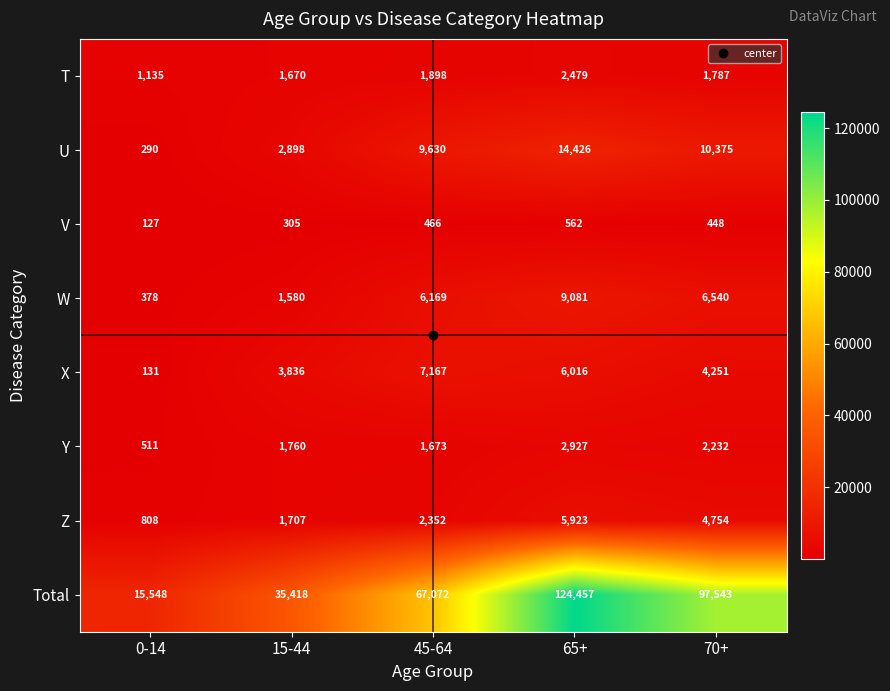

The value of V at 0-14 is 219. True or false?

False